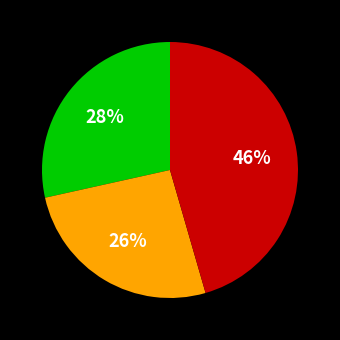

Is there any slice that represents more than half of the pie?

No